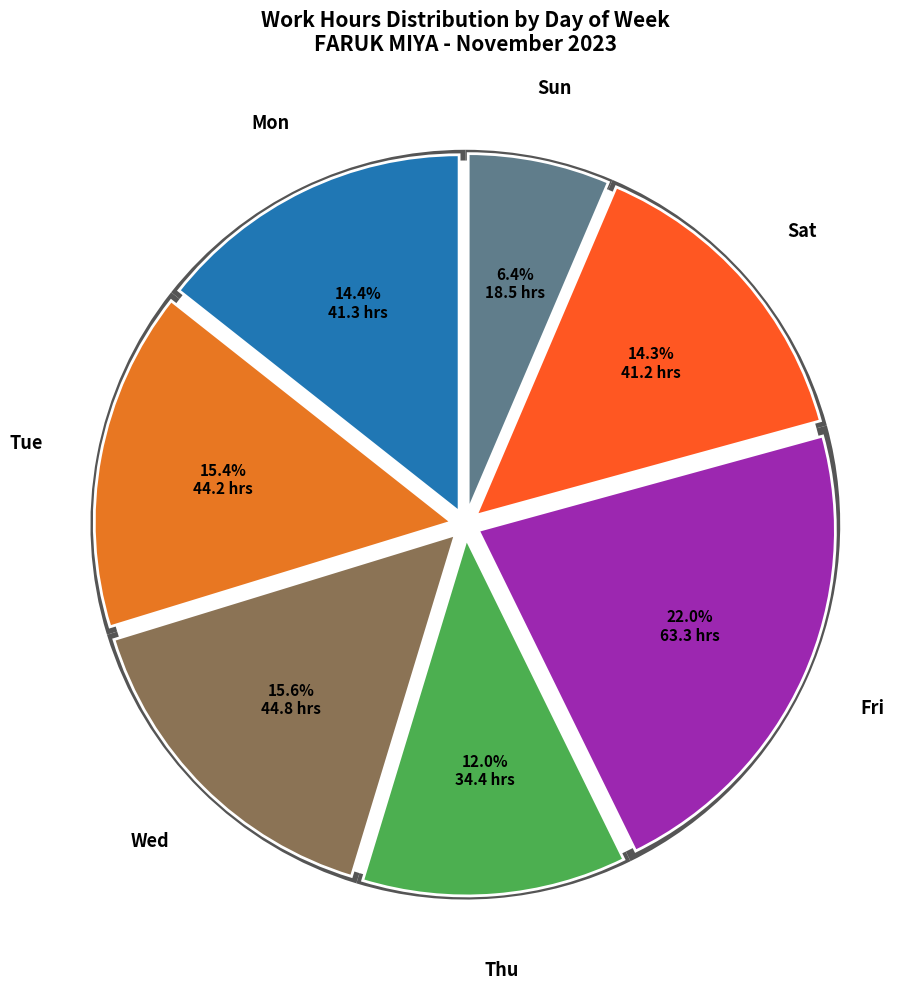

To the nearest percent, what portion does Wed represent?

16%